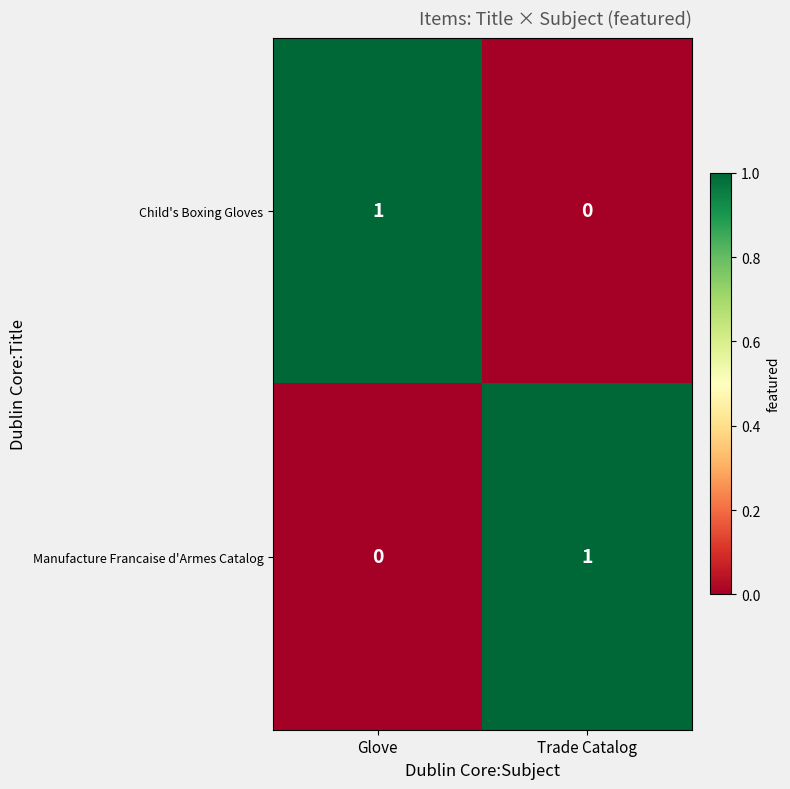

Rank the categories by Manufacture Francaise d'Armes Catalog value from lowest to highest.

Glove, Trade Catalog